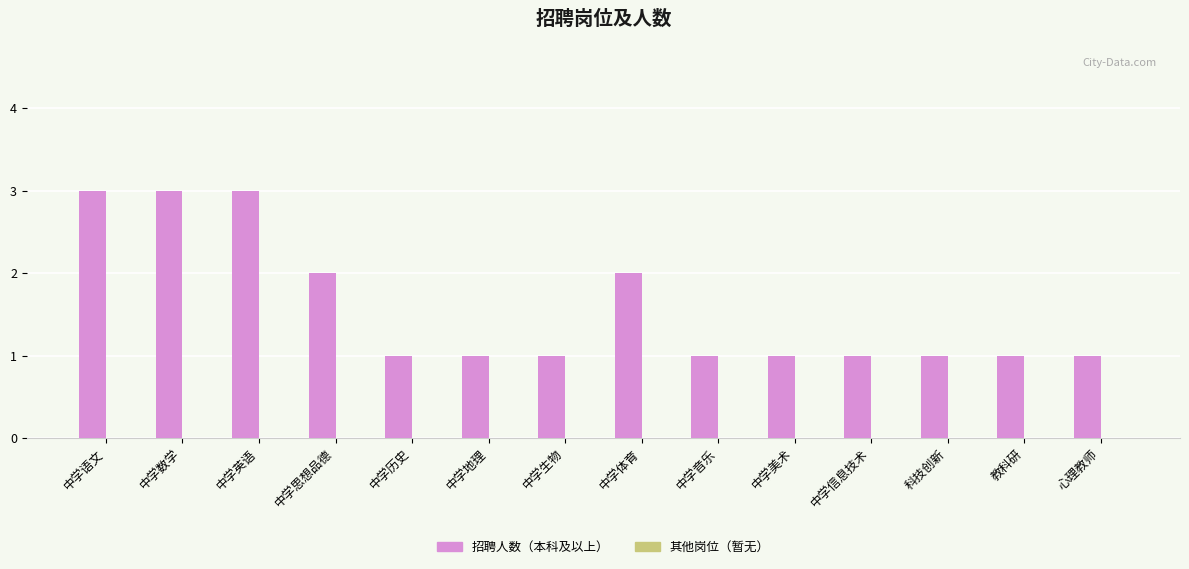

What is the maximum value shown in the chart?

3